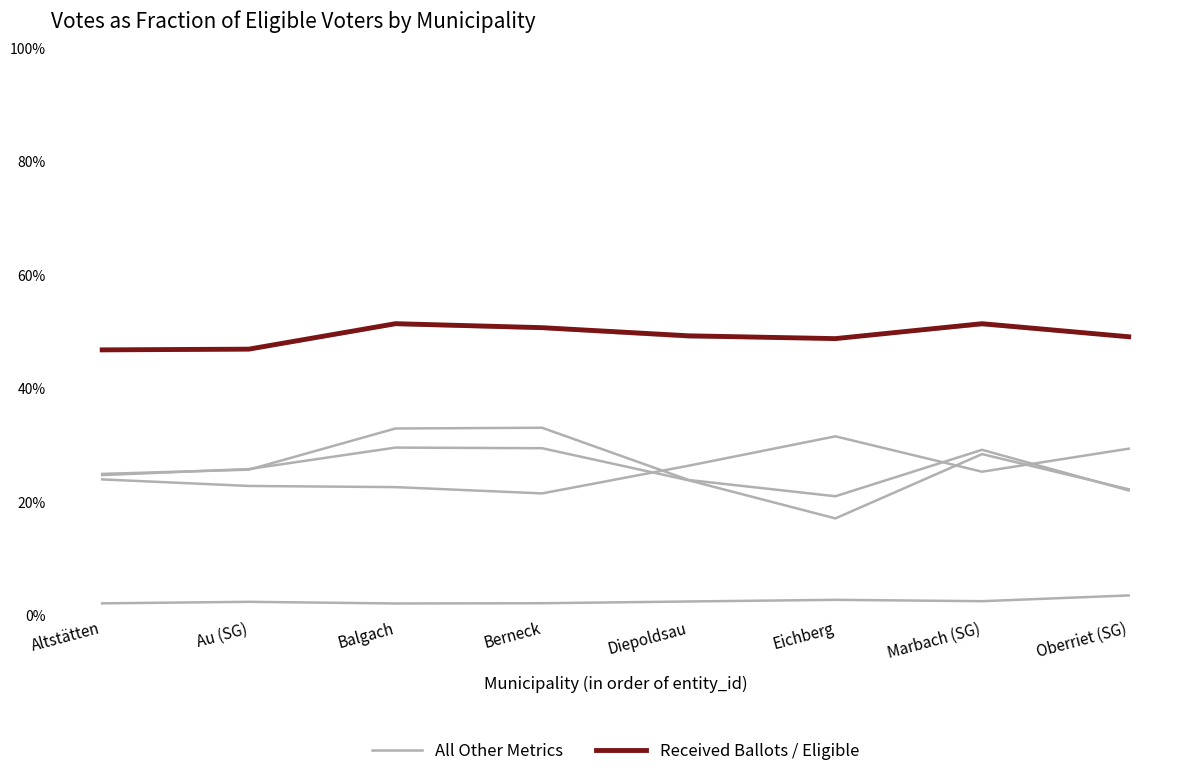

Does the chart display data point markers on the line(s)?

No